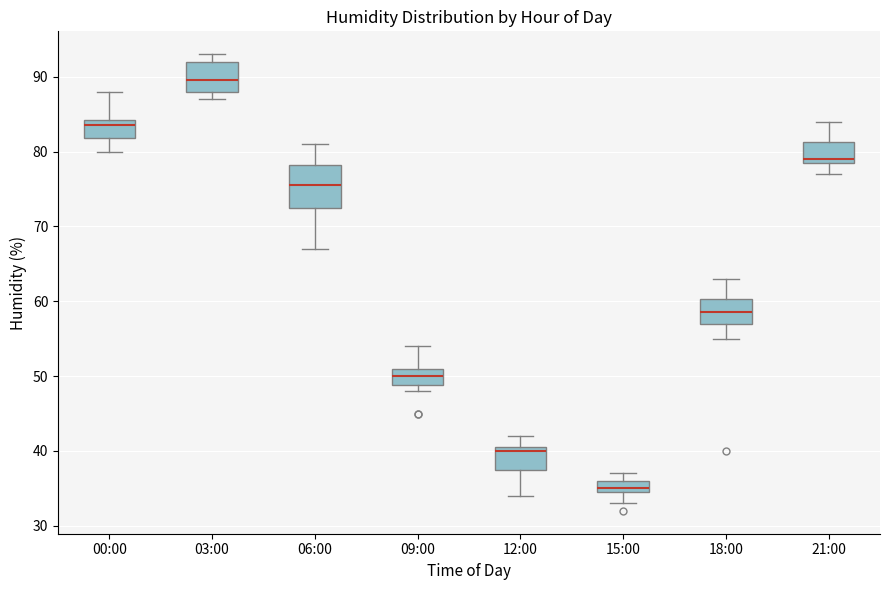

Reading left to right, read every box against the y-axis: the position of its median line, the range the box covers, and the ends of its whiskers. The values are not printed on the chart, so give them approximately, as read against the axis.

00:00: median 84 (just below the box's upper edge), box 82 to 84, whiskers 80 to 88
03:00: median 90, box 88 to 92, whiskers 87 to 93
06:00: median 76, box 73 to 78, whiskers 67 to 81
09:00: median 50, box 49 to 51, whiskers 48 to 54
12:00: median 40, box 38 to 41, whiskers 34 to 42
15:00: median 35 (just above the box's lower edge), box 35 to 36, whiskers 33 to 37
18:00: median 59, box 57 to 60, whiskers 55 to 63
21:00: median 79 (just above the box's lower edge), box 79 to 81, whiskers 77 to 84